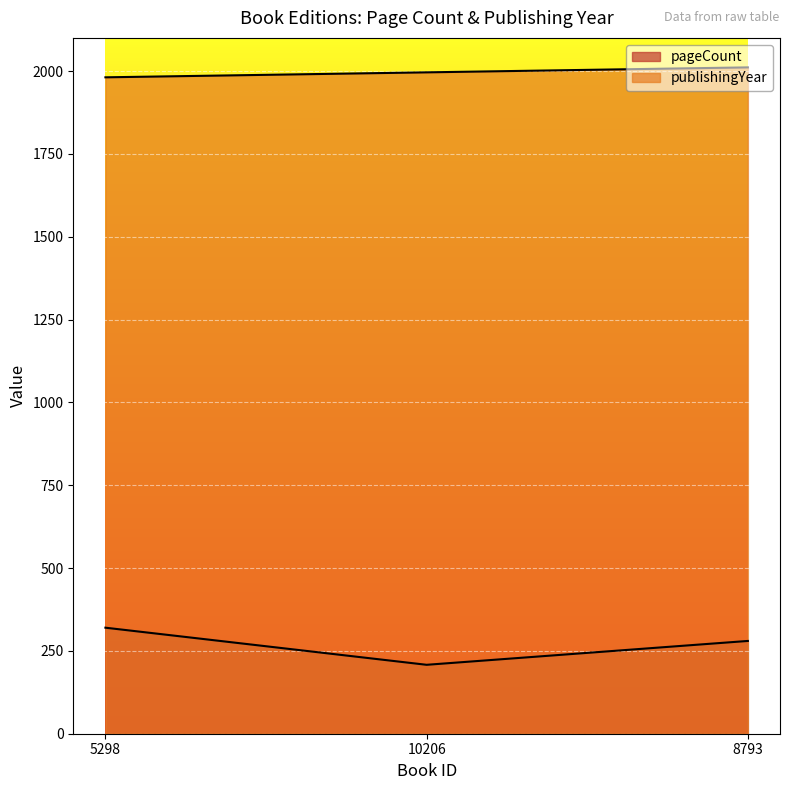

At 5298, list the series in order from smallest to largest.

pageCount, publishingYear